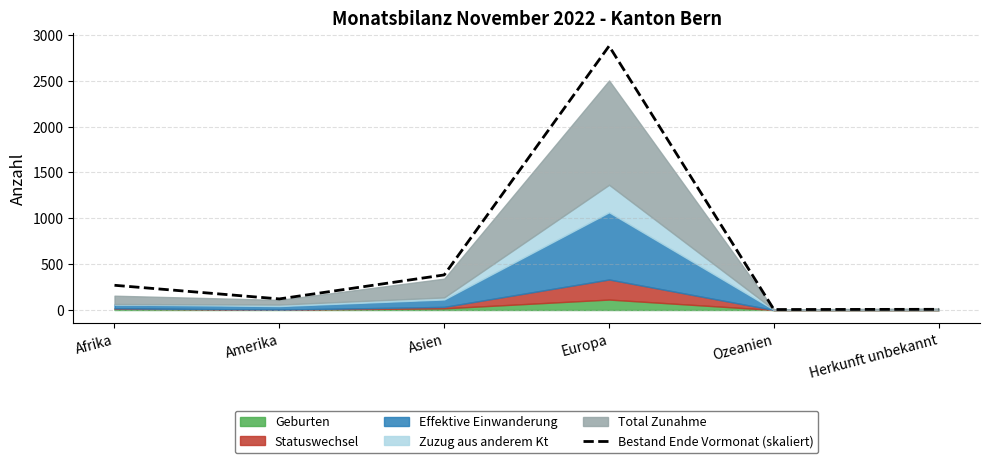

What is the label of the 4th point from the left?

Europa